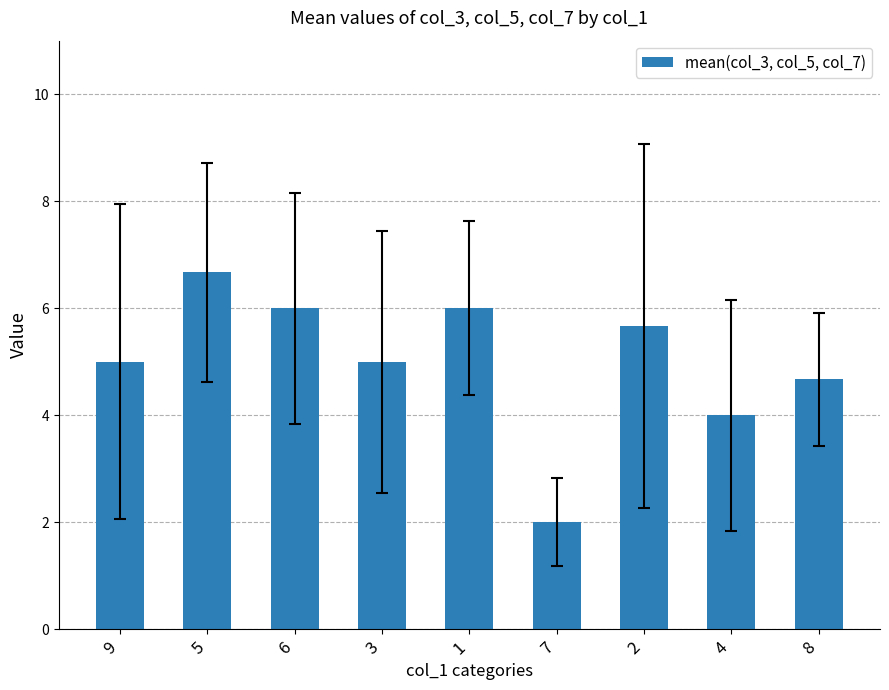

Count the number of categories in the chart.

9